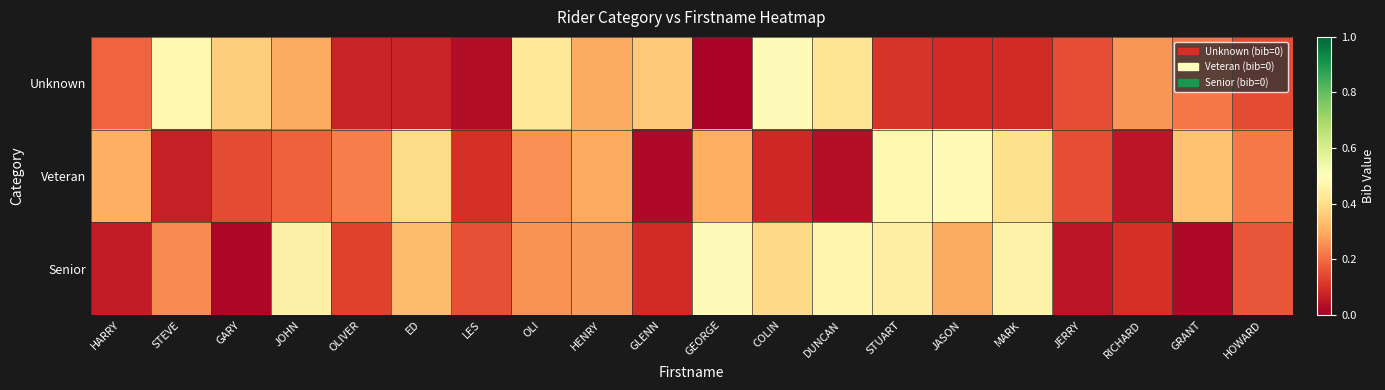

Between ED and MARK, which is larger?

MARK